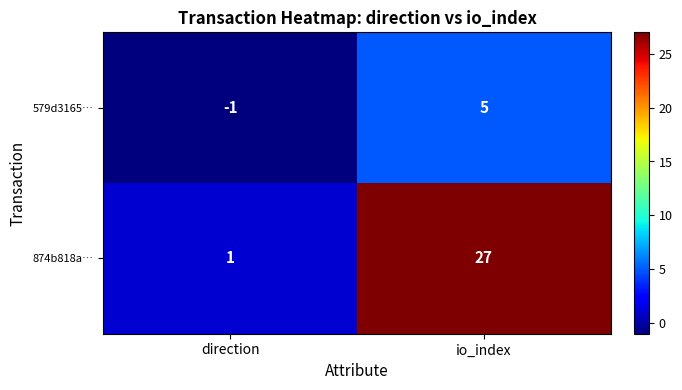

List the series in order of their overall mean, highest first.

874b818a…, 579d3165…